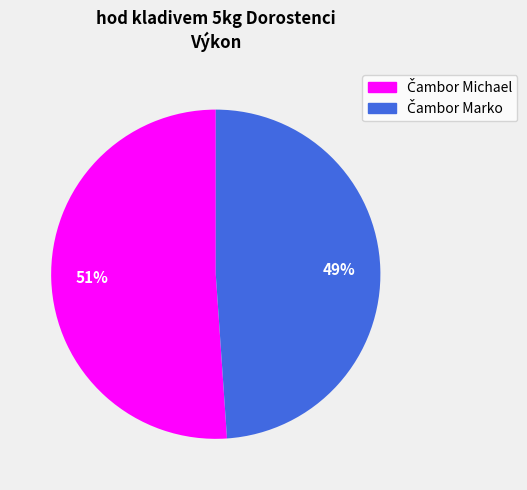

Count the number of slices in the pie.

2